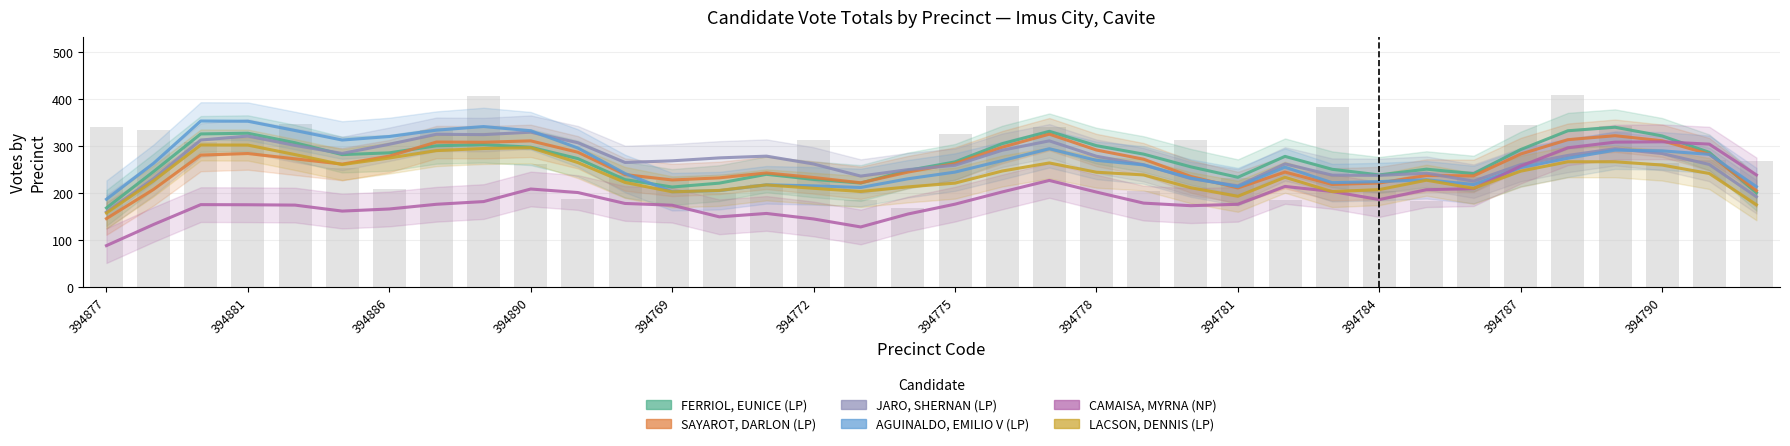

Reading left to right, list all the values displayed in this chart.

FERRIOL, EUNICE (LP): 168.8	246.2	326.2	327.8	307.5	282.2	286.0	301.0	303.5	298.0	273.8	229.0	213.2	221.5	240.2	229.5	221.8	248.5	266.8	305.5	331.8	301.2	283.2	256.2	234.0	278.5	251.0	239.0	251.2	241.8	293.0	333.0	340.5	322.0	287.0	201.0
SAYAROT, DARLON (LP): 146.0	208.2	281.2	284.5	273.2	262.0	279.0	309.0	308.5	311.5	287.2	239.8	228.2	232.8	243.2	233.5	222.2	245.0	263.2	298.0	325.8	292.0	272.5	235.8	211.2	245.0	218.8	221.8	237.8	237.0	283.5	314.0	322.5	311.8	283.2	205.2
JARO, SHERNAN (LP): 160.2	231.2	313.2	321.8	301.8	284.8	304.2	325.5	324.8	330.0	307.5	265.5	269.0	275.2	279.0	262.2	236.5	250.2	259.5	291.5	311.5	278.8	260.8	231.2	215.8	262.5	238.5	238.0	242.8	225.8	261.0	280.5	294.8	284.5	261.2	192.5
AGUINALDO, EMILIO V (LP): 187.2	263.8	353.8	353.2	333.5	313.2	320.8	334.2	342.0	333.0	296.2	242.0	203.2	205.5	218.0	215.8	212.2	230.8	245.0	269.5	294.8	270.0	260.2	232.2	214.0	255.5	222.5	224.8	228.8	218.5	254.5	274.5	291.8	290.2	282.8	214.0
CAMAISA, MYRNA (NP): 88.5	133.5	175.8	175.5	174.8	162.0	166.5	176.5	182.2	209.0	201.5	178.2	174.5	149.8	157.0	145.2	128.2	155.8	176.8	202.8	227.2	202.5	179.0	173.5	176.5	214.5	203.8	186.5	207.5	209.8	257.8	296.8	308.8	309.5	304.5	239.0
LACSON, DENNIS (LP): 158.0	226.5	302.8	302.5	282.2	261.0	275.0	290.8	295.2	297.0	265.2	223.0	203.0	206.0	217.8	210.5	203.8	213.5	221.5	247.2	264.5	244.8	239.0	211.8	193.5	234.0	203.5	207.8	227.8	210.5	247.0	267.0	267.0	260.0	242.0	175.5